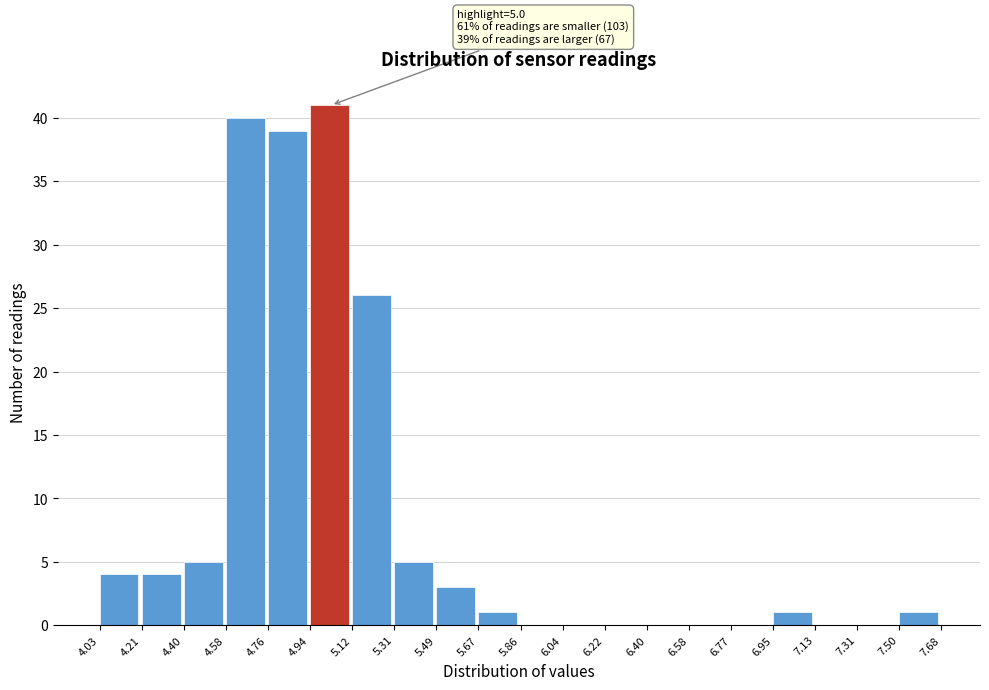

Over which range of the x-axis is the bar tallest?

4.94 to 5.12